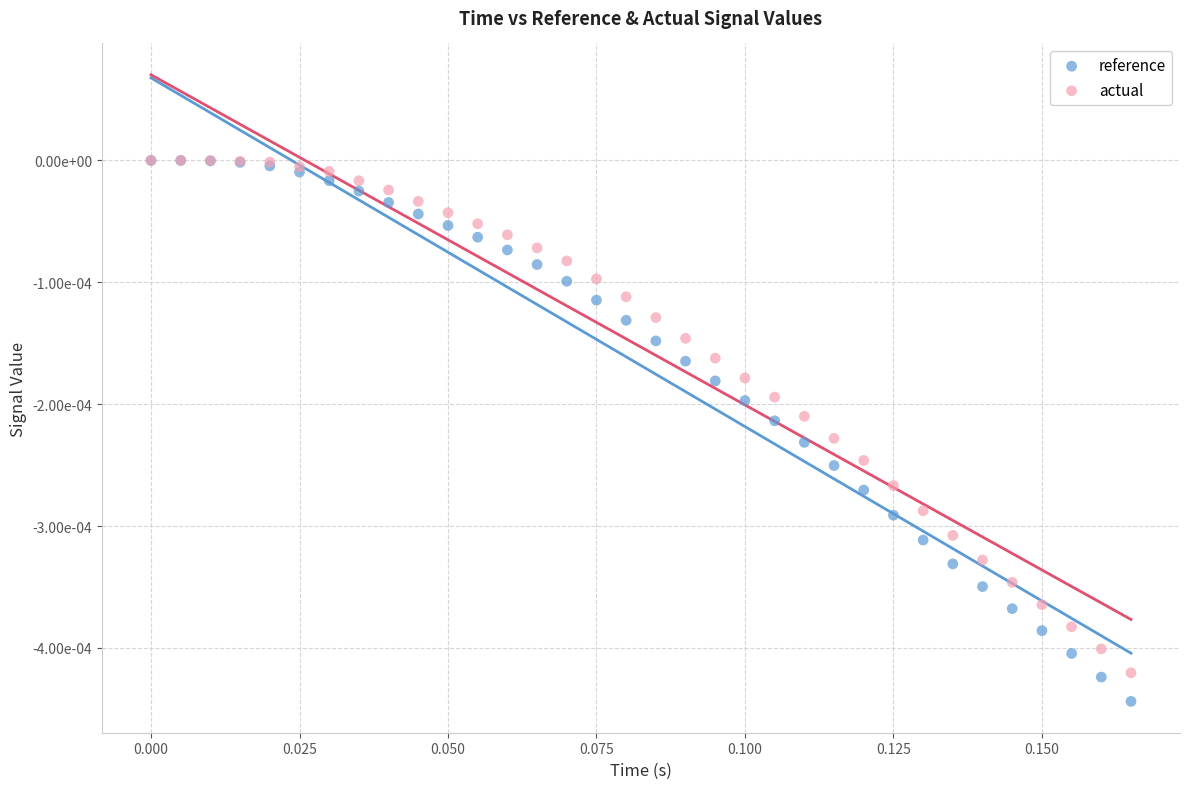

What are all the series names shown in the legend?

reference, actual